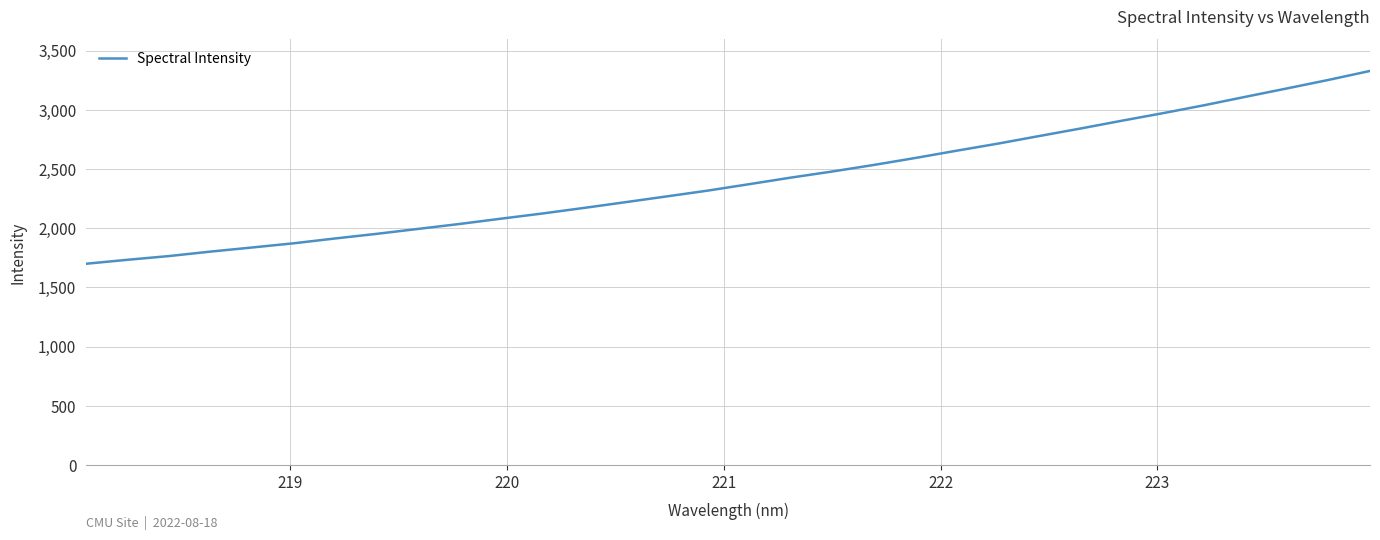

What is the difference between the second highest and second lowest values?

1520.1